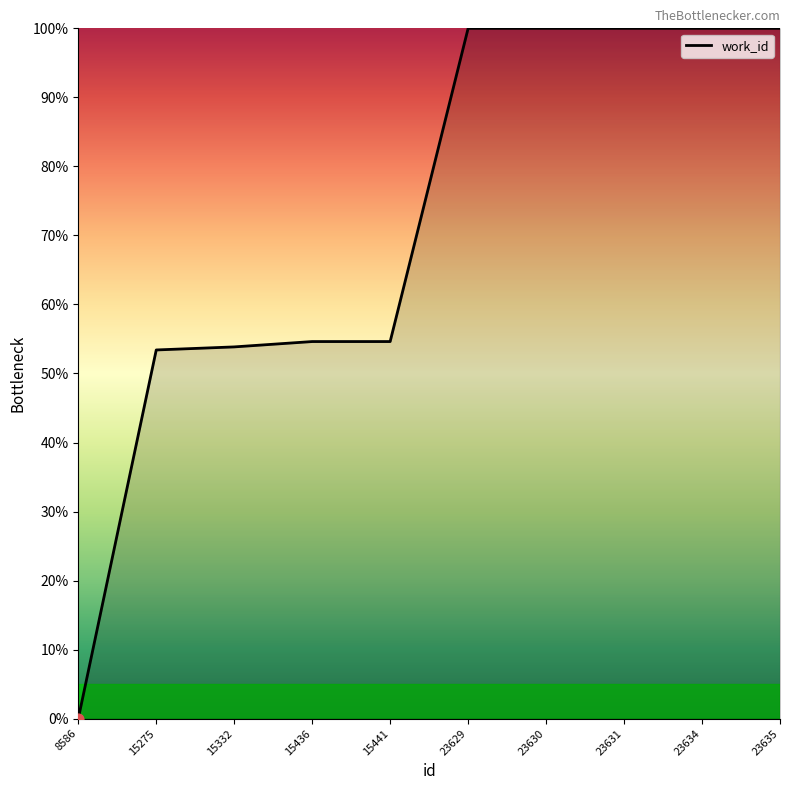

What is the ratio of the value at 15436 to the value at 23635?

0.5